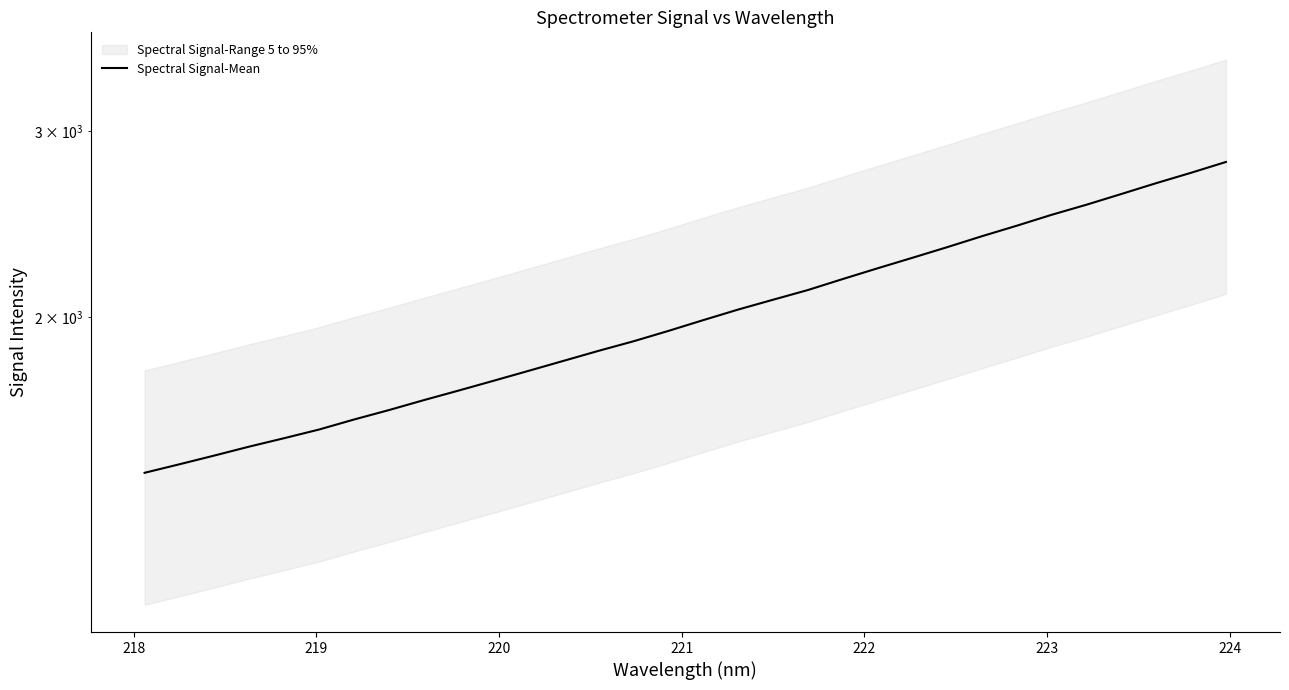

Is it true that the value at 28 is 4604.4?

False